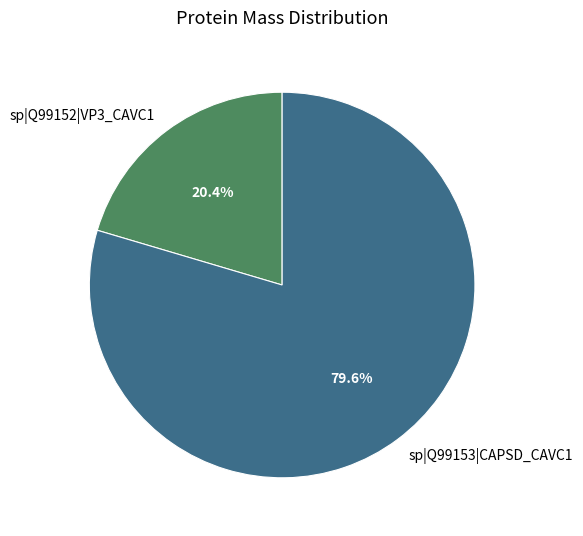

Is it true that sp|Q99152|VP3_CAVC1 is 6% of the pie?

False